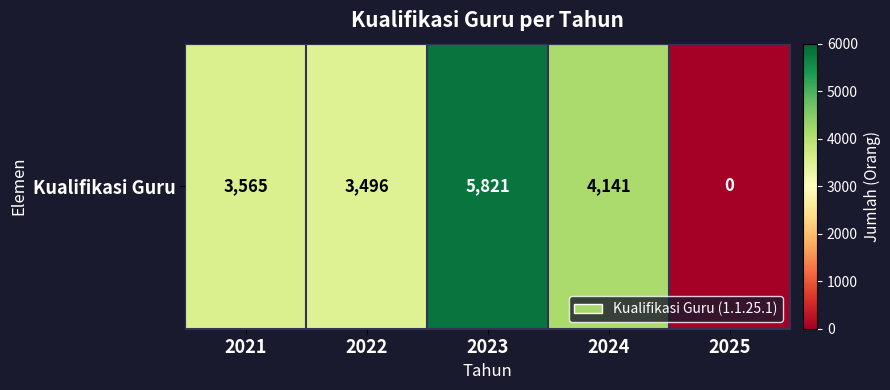

What is the difference between the maximum and minimum values?

5821